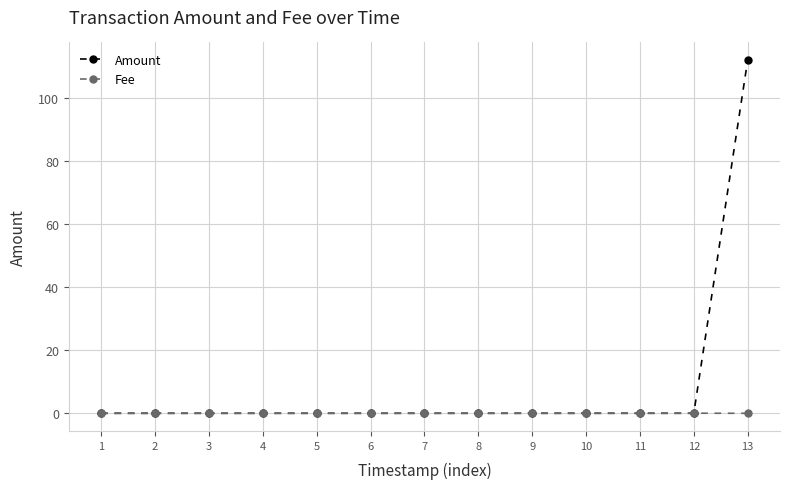

List the series in order of their overall mean, highest first.

Amount, Fee